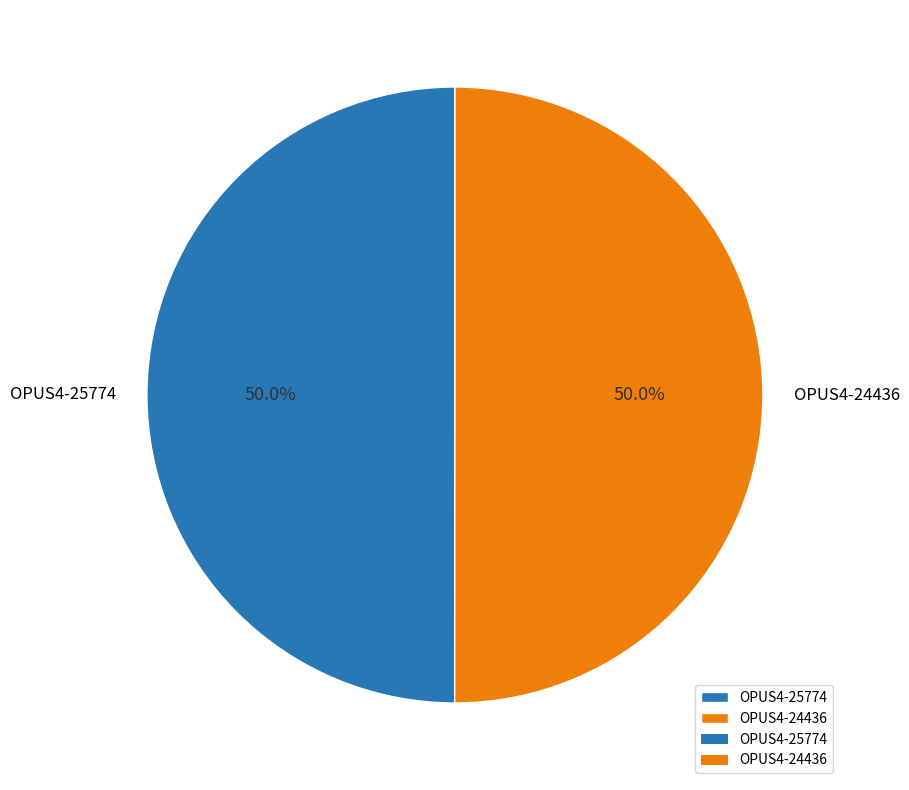

What percentage is the OPUS4-25774 slice, to the nearest percent?

50%